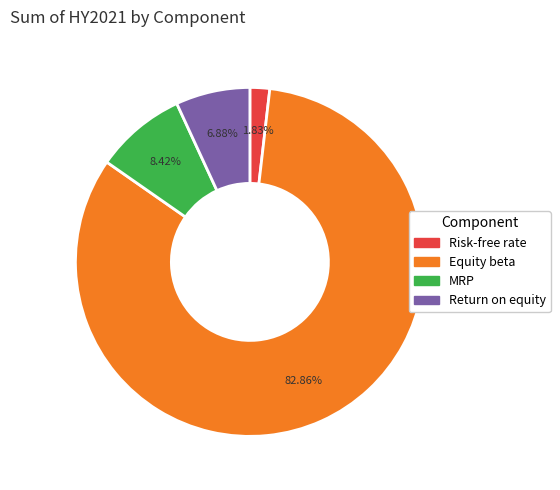

Combined, what portion of the pie is Return on equity and Risk-free rate?

8.7%